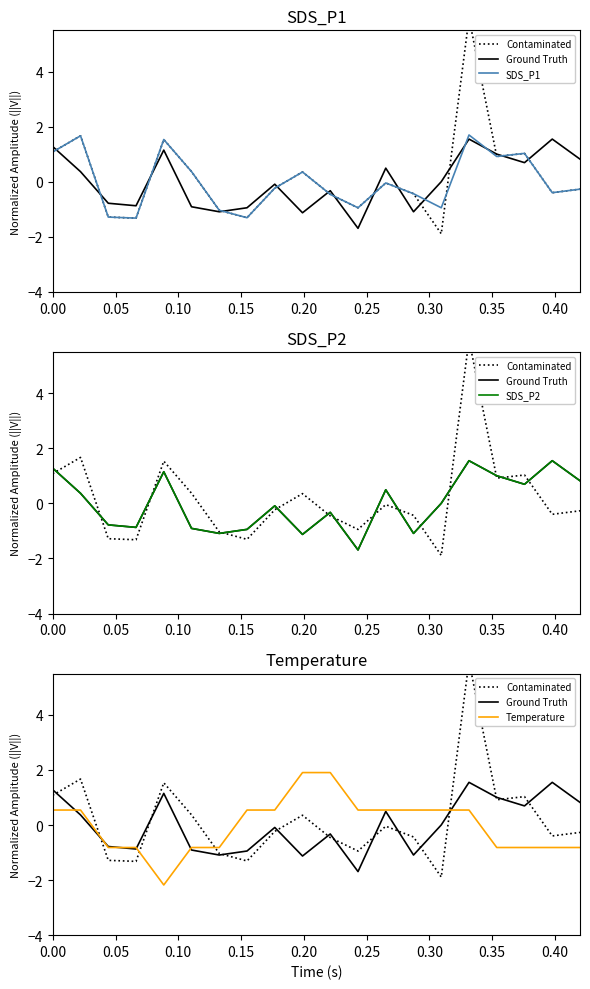

What are all the series names shown in the legend?

Contaminated, Ground Truth, SDS_P1, SDS_P2, Temperature